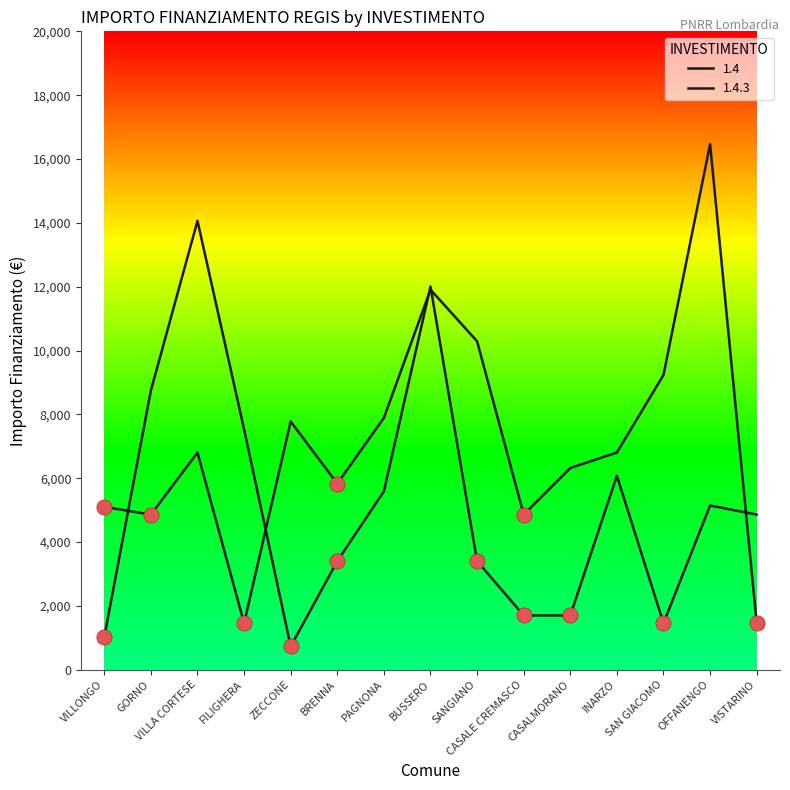

Is the value of 1.4.3 at OFFANENGO greater than the value of 1.4 at BRENNA?

Yes